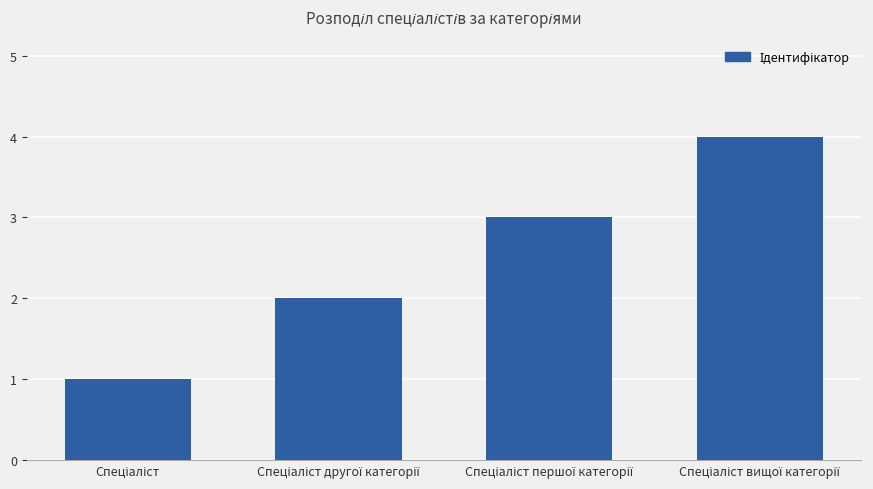

What is the maximum value shown in the chart?

4